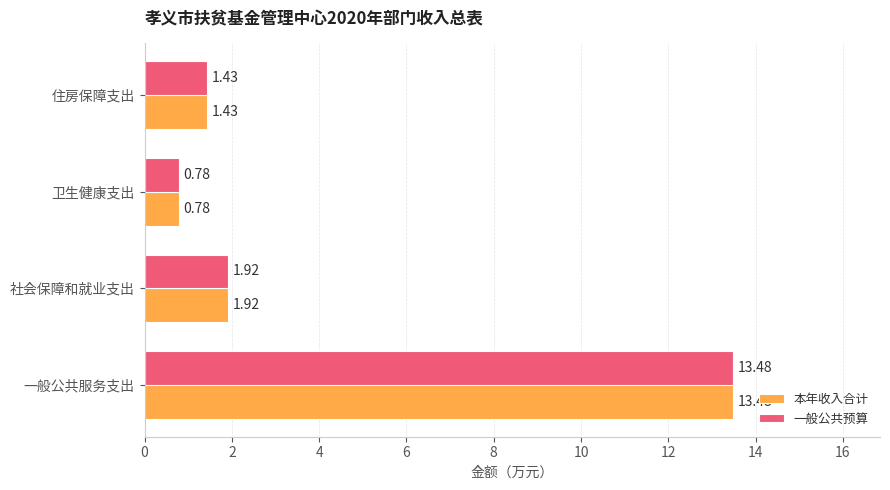

At which label is 一般公共预算 closest to 7?

社会保障和就业支出